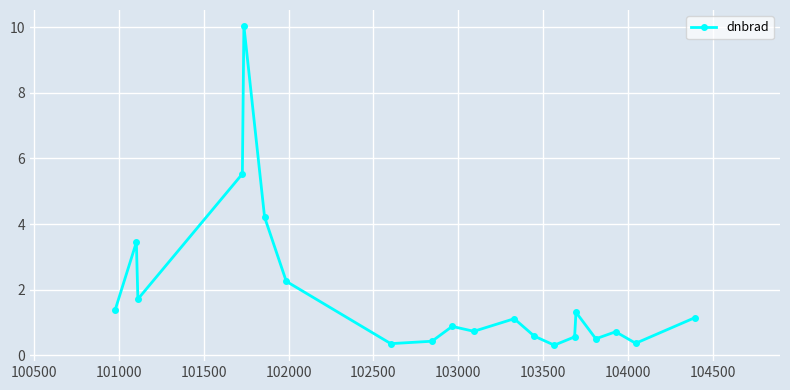

True or false: the data has more than 1 interior local peaks.

True